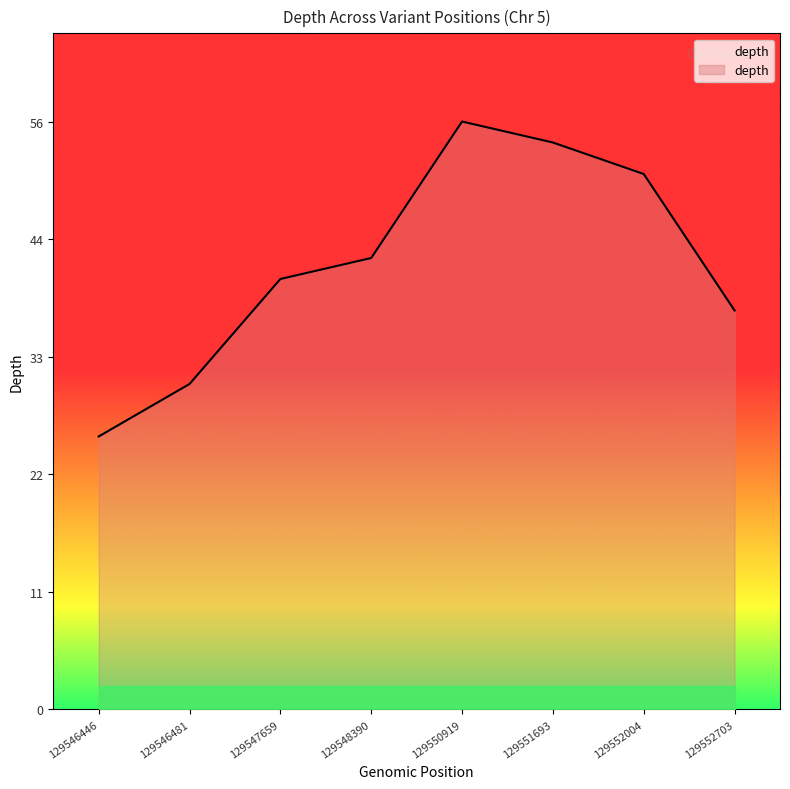

Rank the categories by value from highest to lowest.

129550919, 129551693, 129552004, 129548390, 129547659, 129552703, 129546481, 129546446